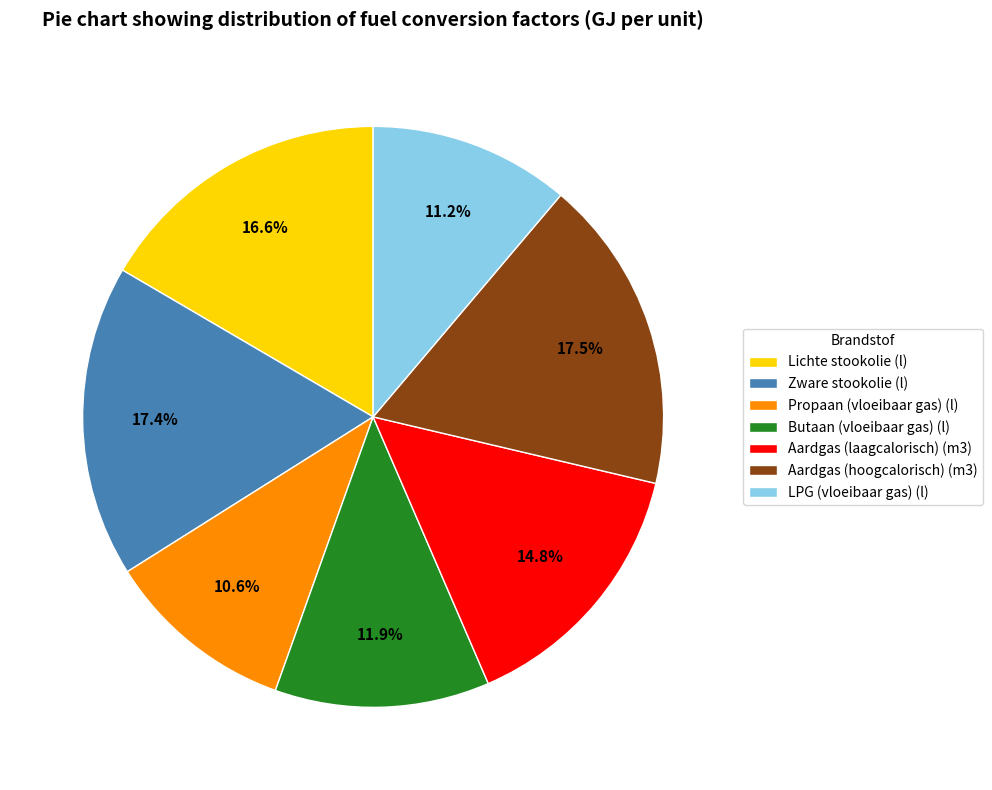

How many slices are in this pie chart?

7